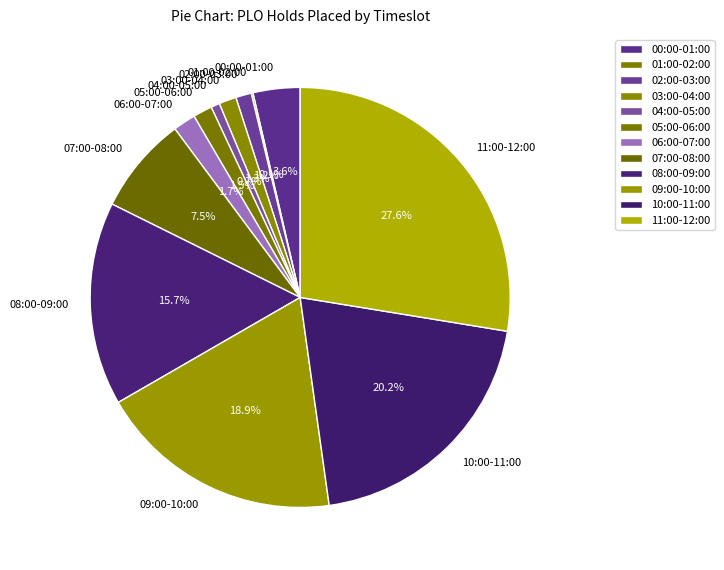

Which slice is the largest?

11:00-12:00